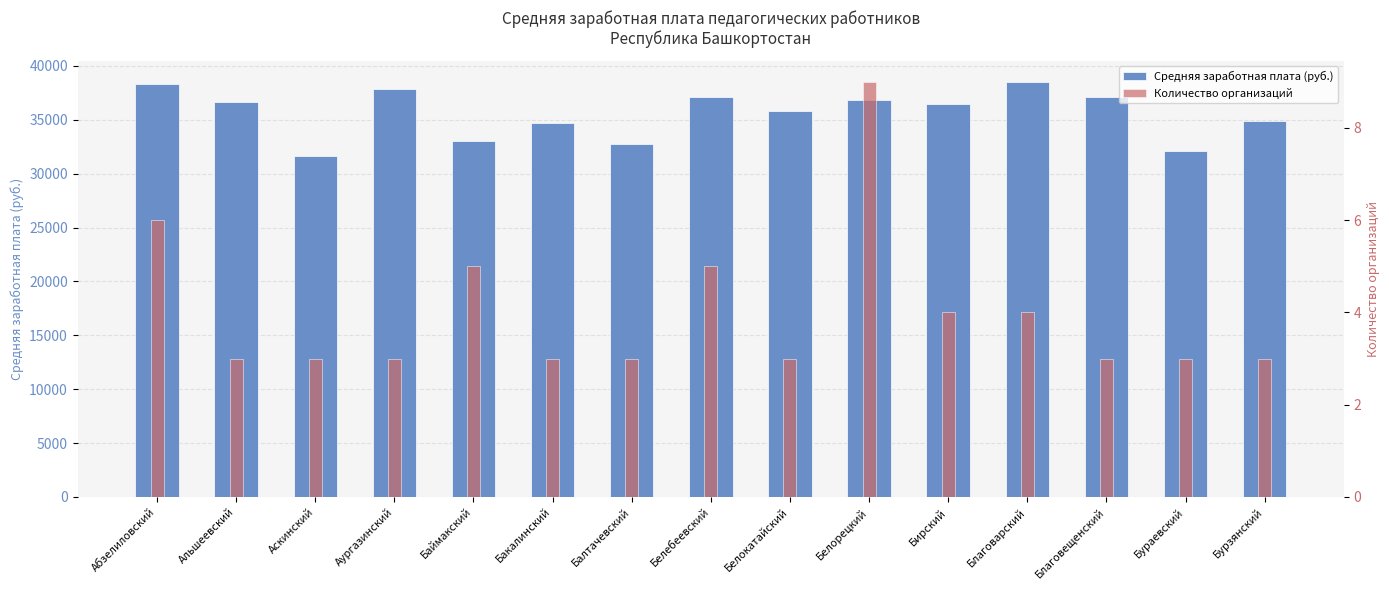

What are all the series names shown in the legend?

Средняя заработная плата (руб.), Количество организаций